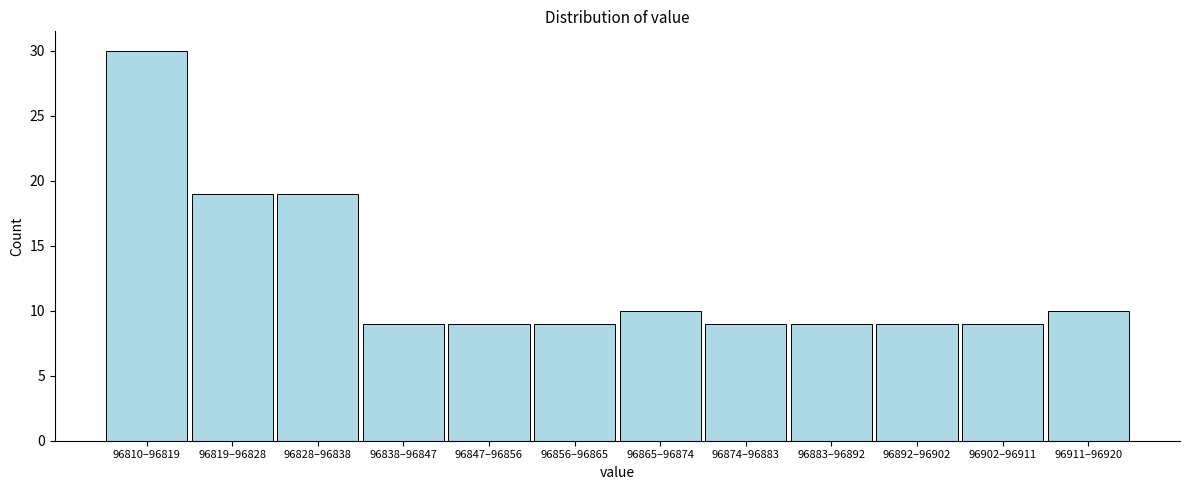

Reading right to left, what are all the values shown in this chart?

10	9	9	9	9	10	9	9	9	19	19	30